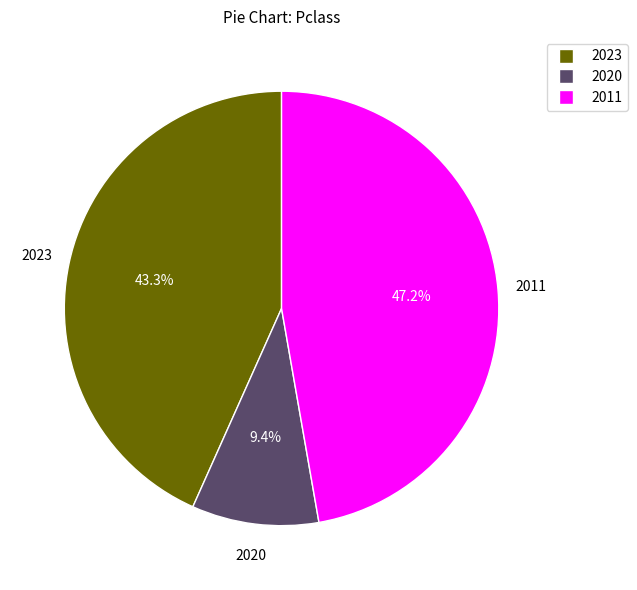

To the nearest percent, what is the average slice percentage?

33%